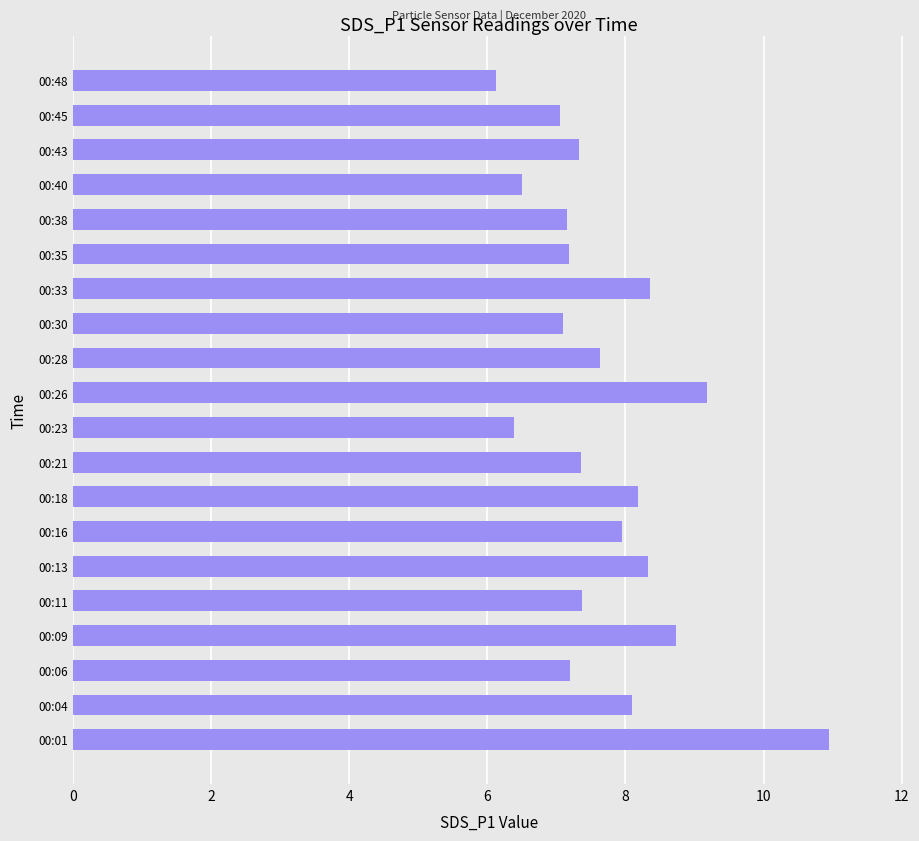

At which category does the chart reach its minimum across all series?

00:48